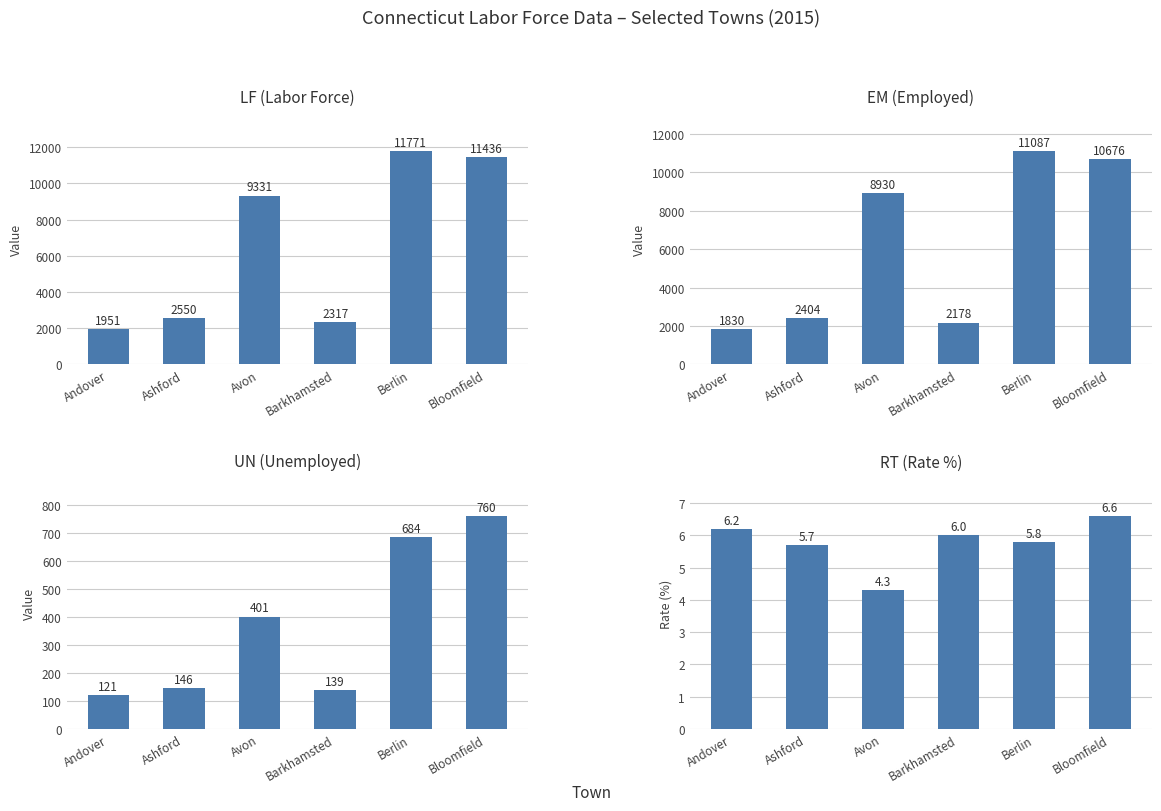

At which category does the chart reach its minimum across all series?

Avon